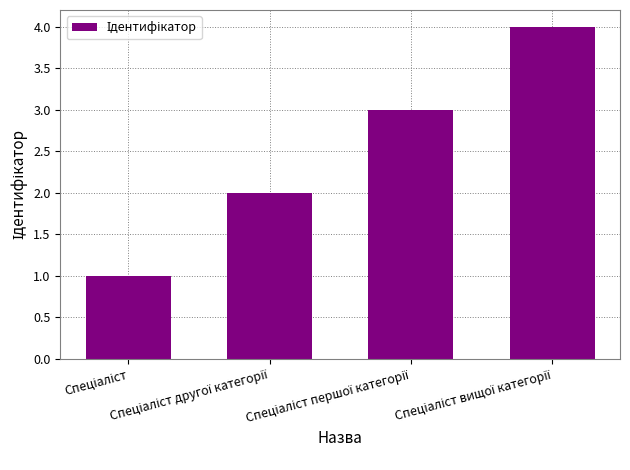

What is the difference between the maximum and minimum values?

3